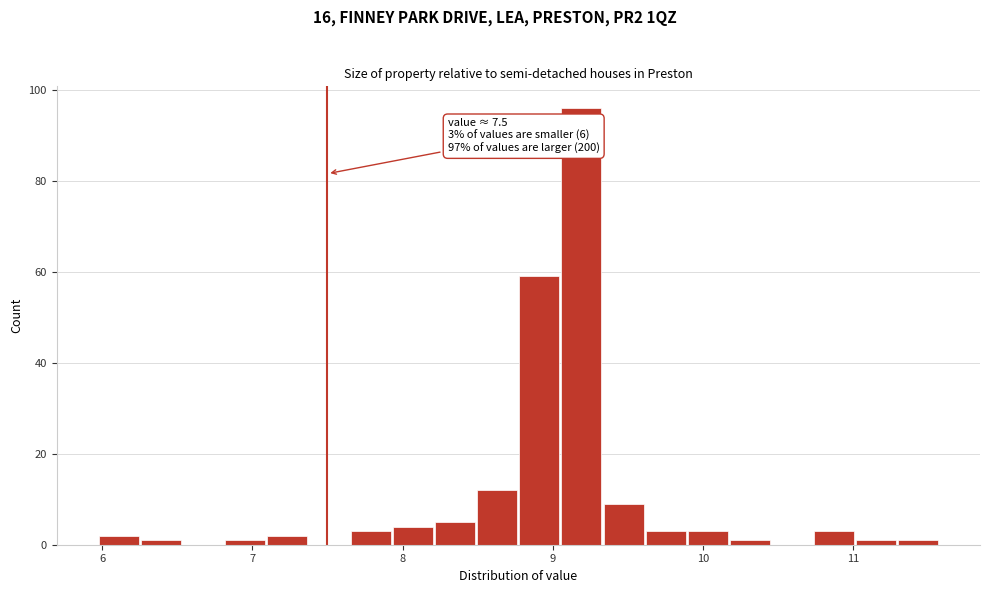

Around what value on the x-axis is the tallest bar? Give the approximate position of its centre, as read against the axis.

9.2